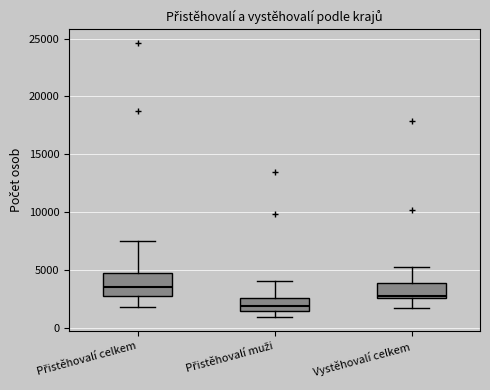

Comparing the boxes themselves (not the whiskers), which one is the tallest?

Přistěhovalí celkem